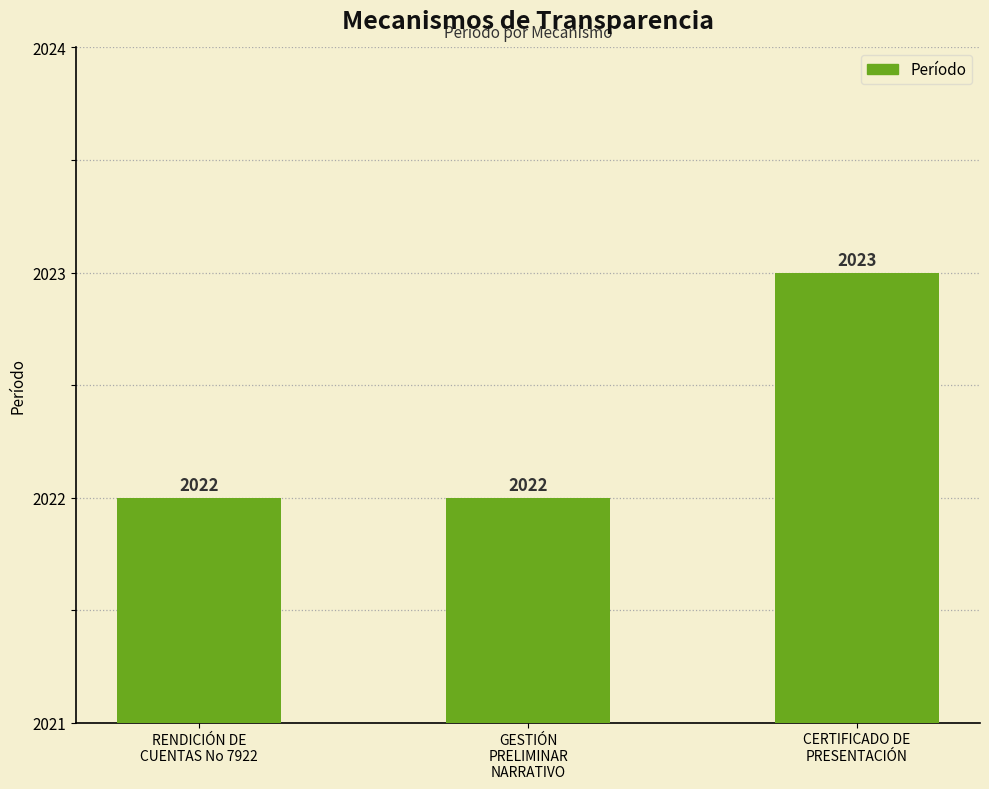

Reading left to right, list all the values displayed in this chart.

RENDICIÓN DE
CUENTAS No 7922=2022	GESTIÓN
PRELIMINAR
NARRATIVO=2022	CERTIFICADO DE
PRESENTACIÓN=2023